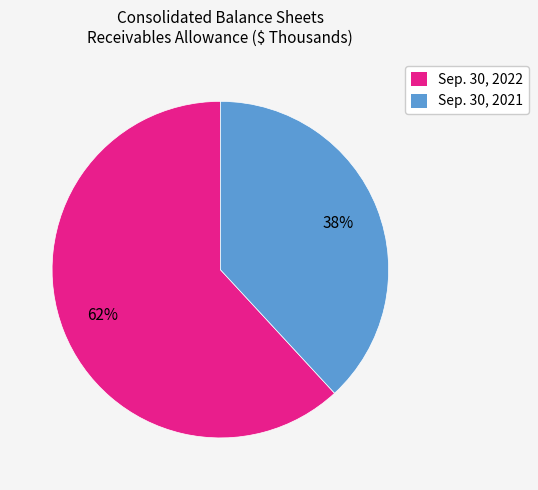

What percentage is the Sep. 30, 2021 slice, to the nearest percent?

38%